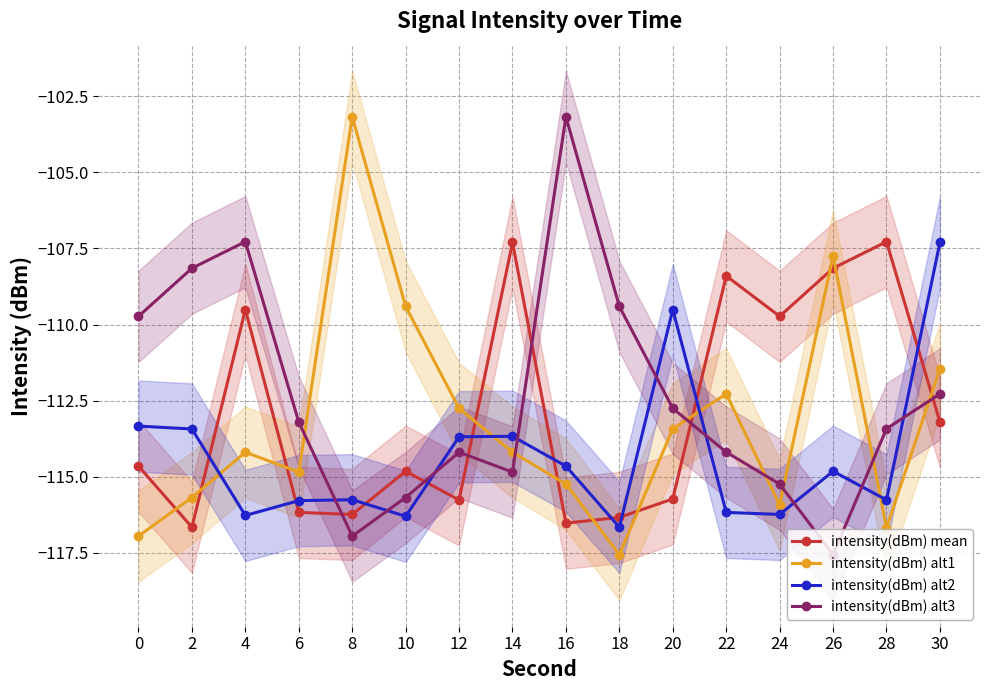

What is the difference between the intensity(dBm) alt3 values at 0 and 22?

4.5